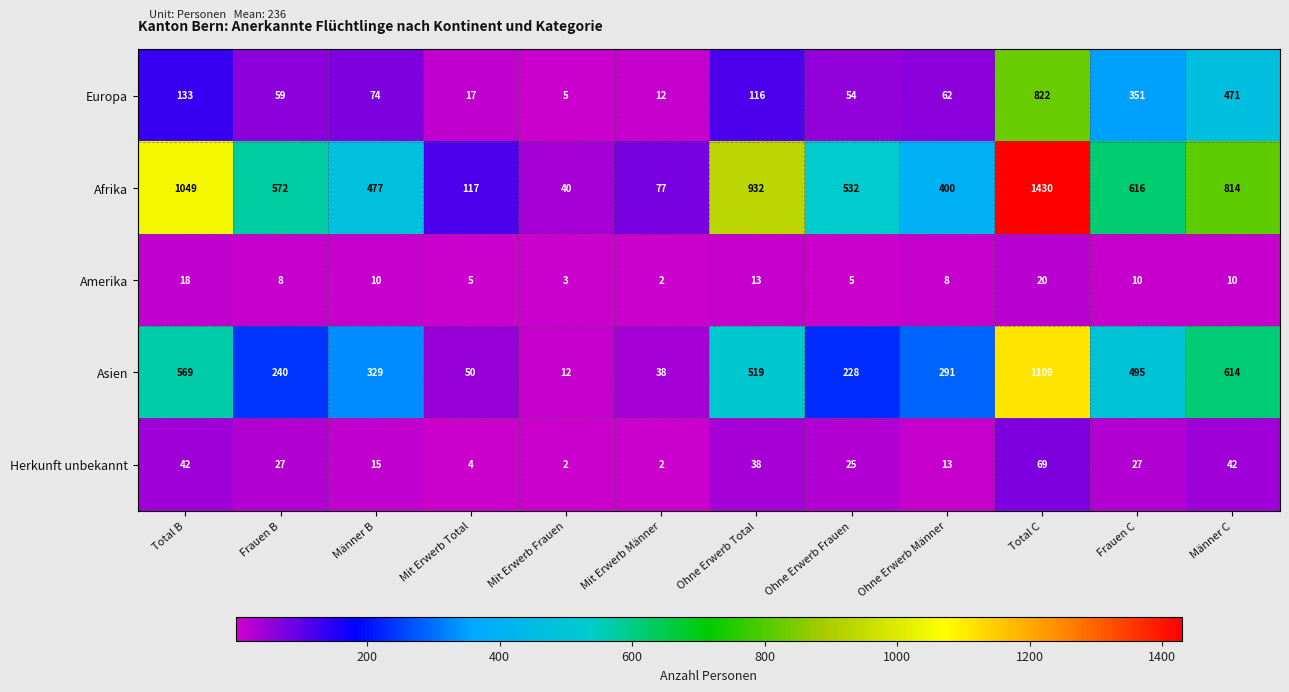

What is the difference between the maximum and minimum values in the Afrika series?

1390